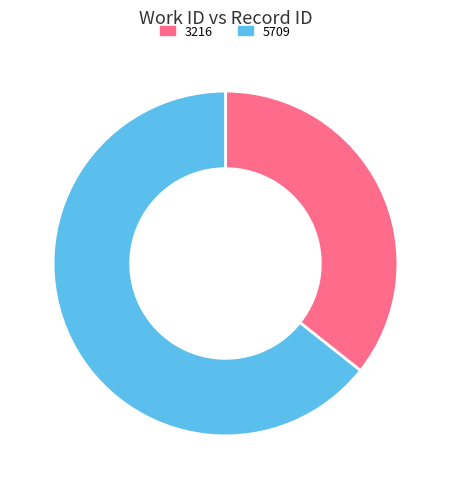

Is 5709 the majority of the pie?

Yes